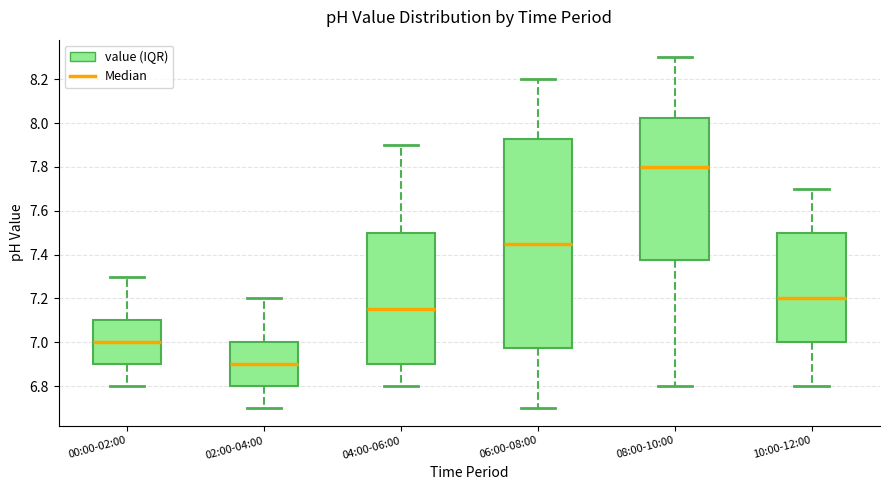

Reading left to right, transcribe this box plot: for each box, give where its median line is, the range the box spans, and where its two whiskers end, as read against the y-axis. The values are not printed on the chart, so give them approximately, as read against the axis.

00:00-02:00: median 7.00, box 6.90 to 7.10, whiskers 6.80 to 7.30
02:00-04:00: median 6.90, box 6.80 to 7.00, whiskers 6.70 to 7.20
04:00-06:00: median 7.16, box 6.90 to 7.50, whiskers 6.80 to 7.90
06:00-08:00: median 7.46, box 6.98 to 7.92, whiskers 6.70 to 8.20
08:00-10:00: median 7.80, box 7.38 to 8.02, whiskers 6.80 to 8.30
10:00-12:00: median 7.20, box 7.00 to 7.50, whiskers 6.80 to 7.70